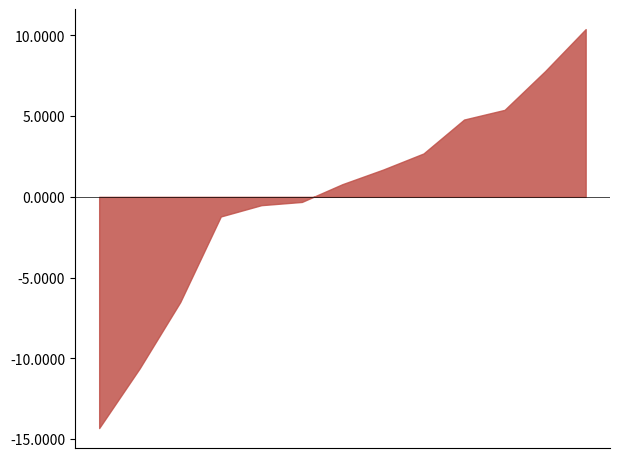

What is the difference between the maximum and second lowest values?

21.0